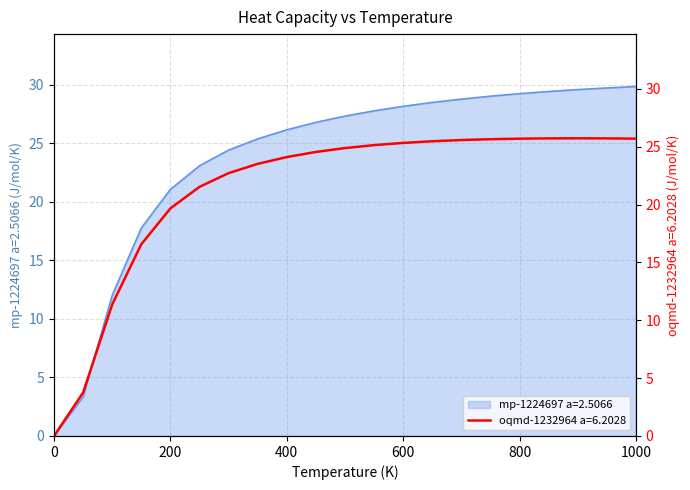

Which series has the largest total across all categories?

mp-1224697 a=2.5066